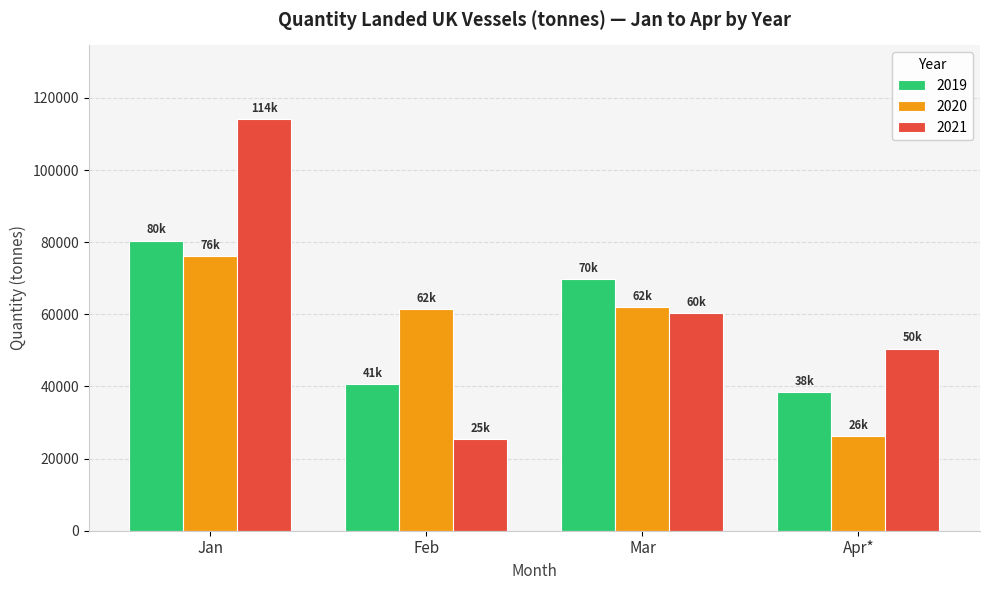

At Jan, list the series in order from smallest to largest.

2020, 2019, 2021